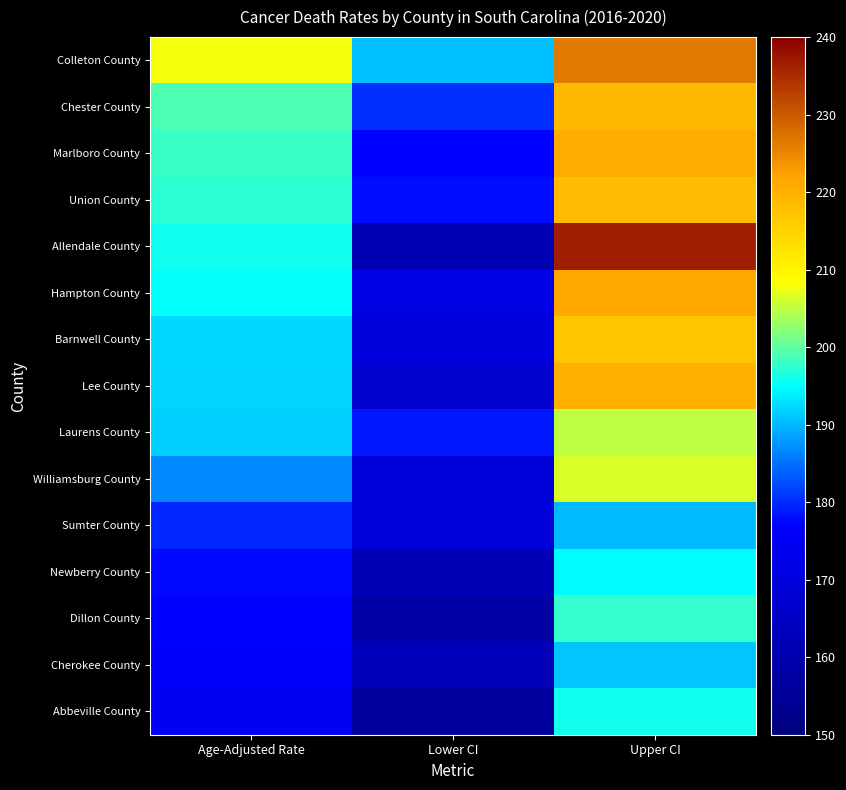

What is the total value across all series at Age-Adjusted Rate?

2841.2